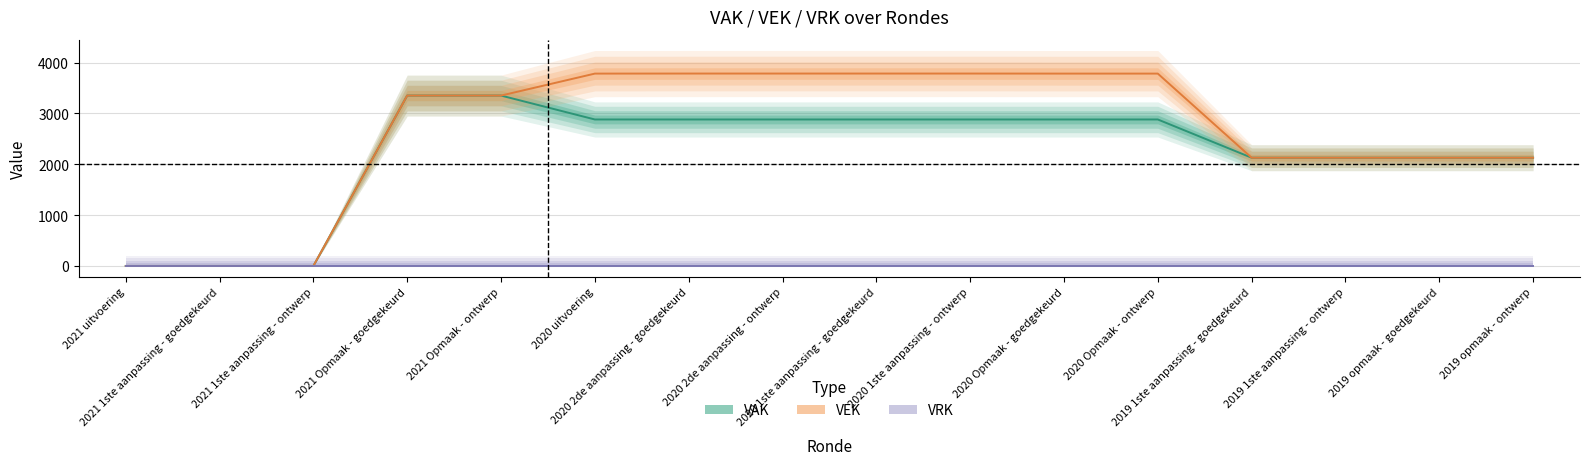

At how many categories does at least one series exceed 3669?

7